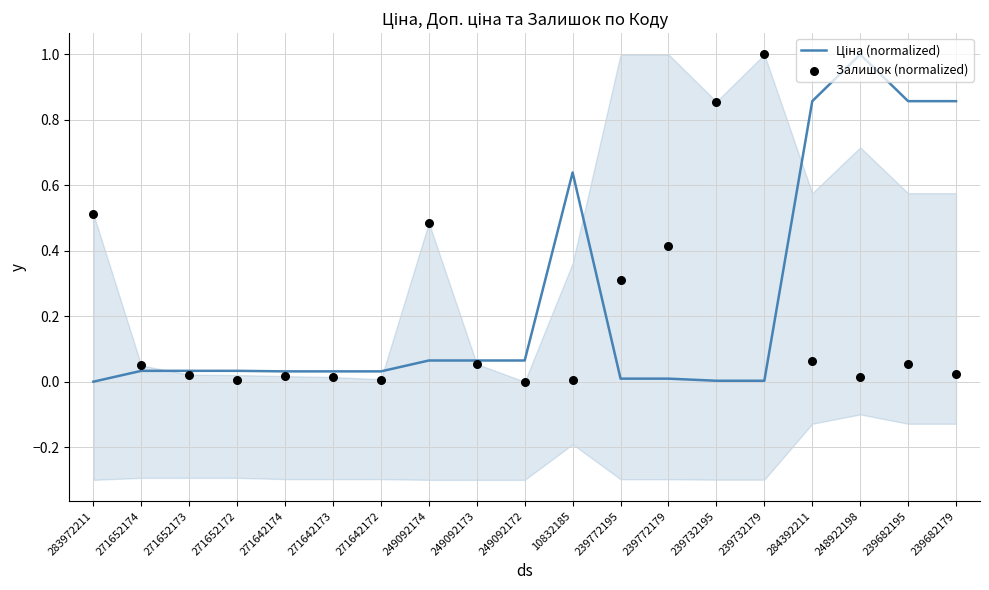

Which series contains the lowest Y value?

Ціна (normalized)